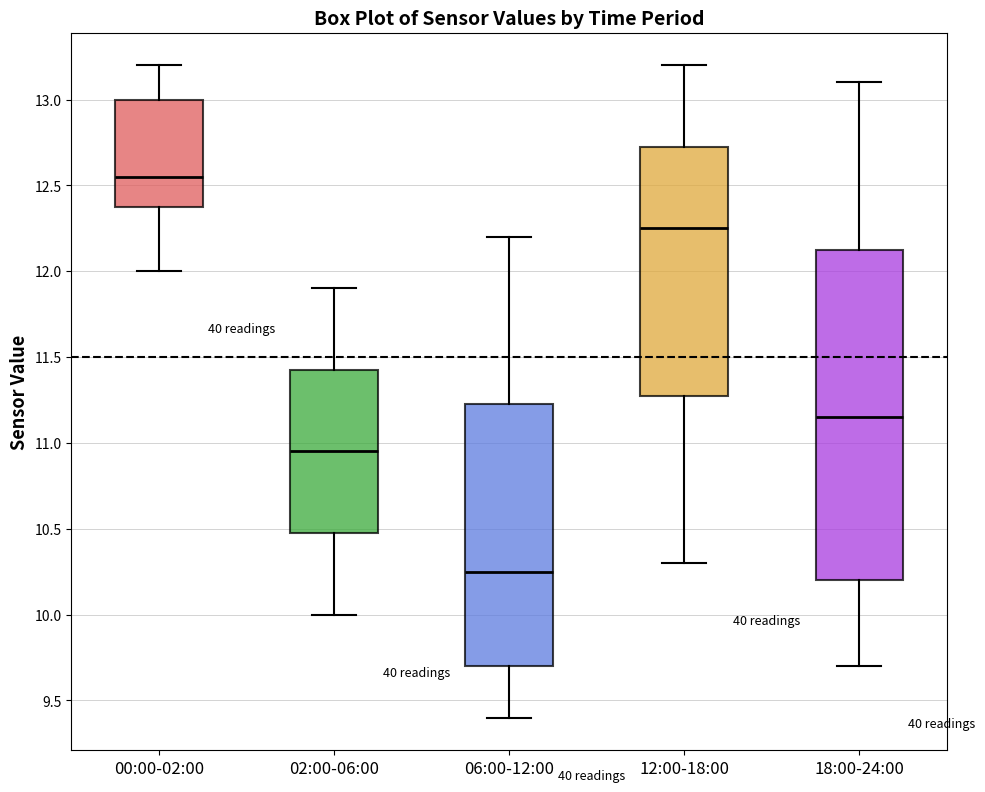

Where does the median line of the box for 00:00-02:00 sit on the y-axis? The values are not printed on the chart, so give them approximately, as read against the axis.

12.55